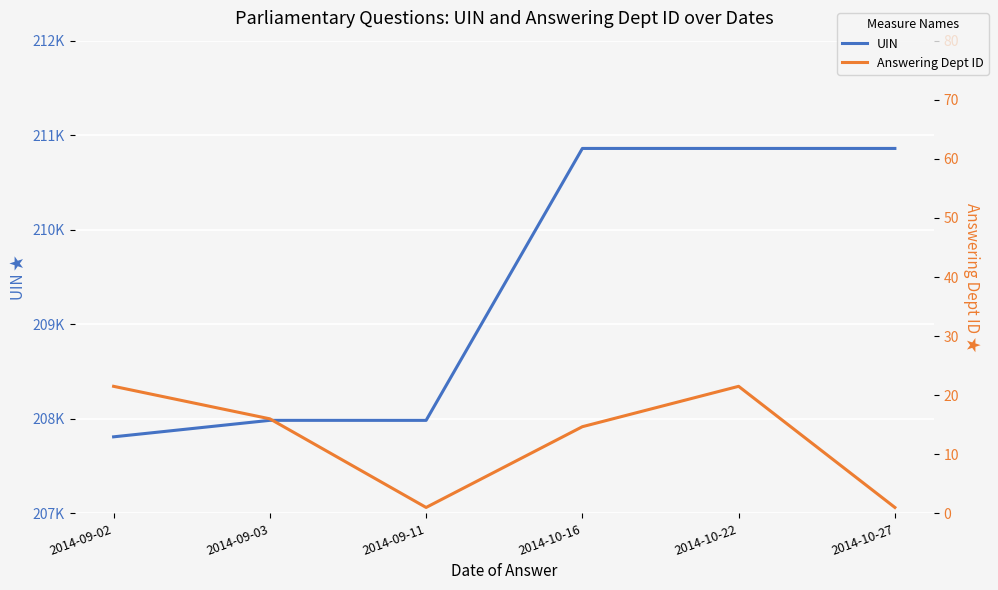

At which label does Answering Dept ID reach its minimum?

2014-09-11